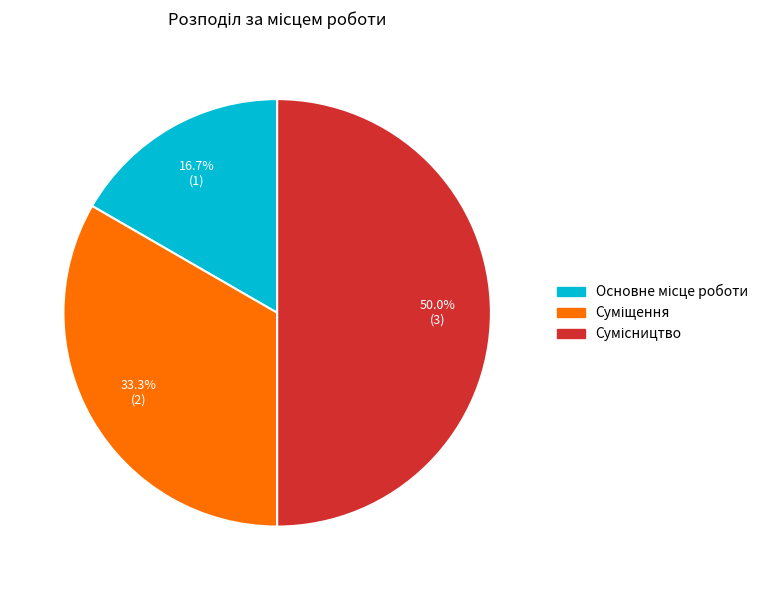

How many segments does this pie chart have?

3